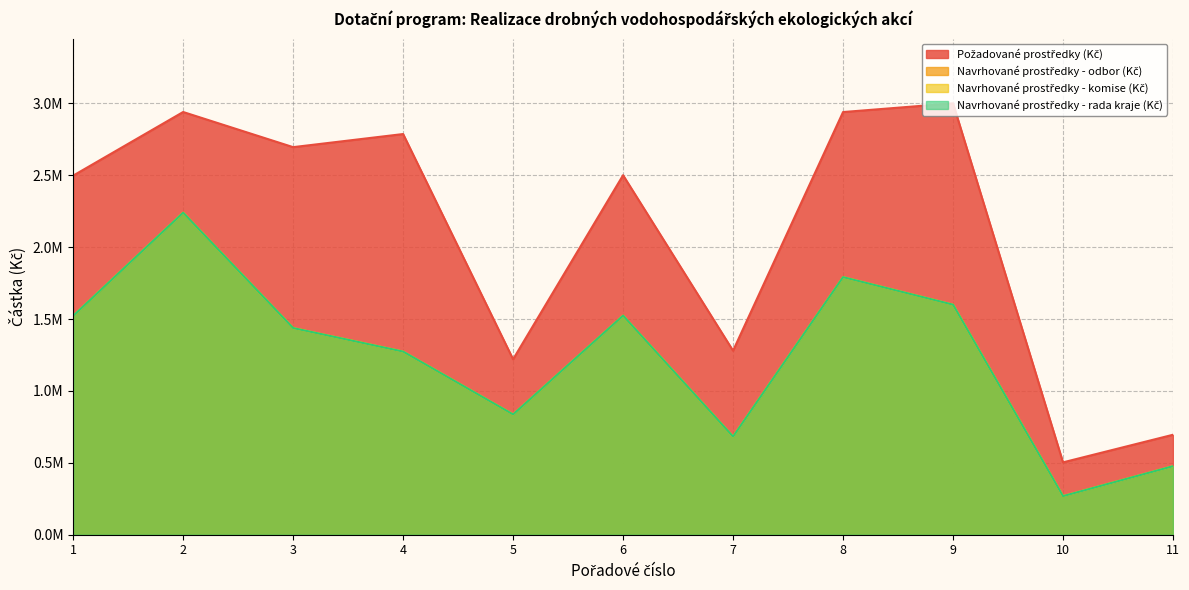

How many lines are shown in the chart?

4